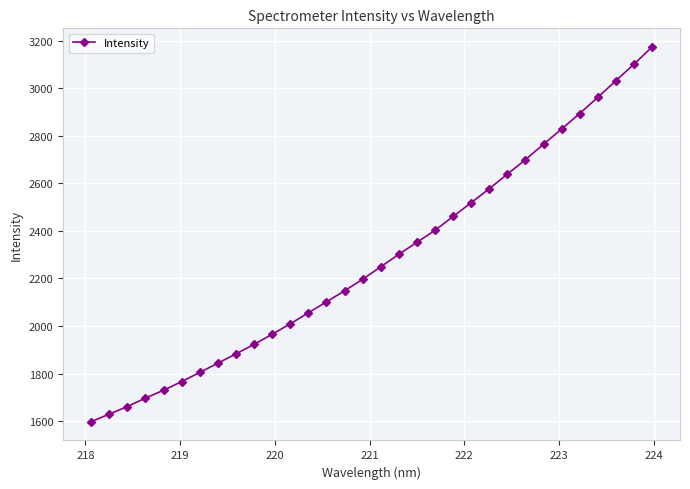

What is the value of the 31st point from the left?

3100.8